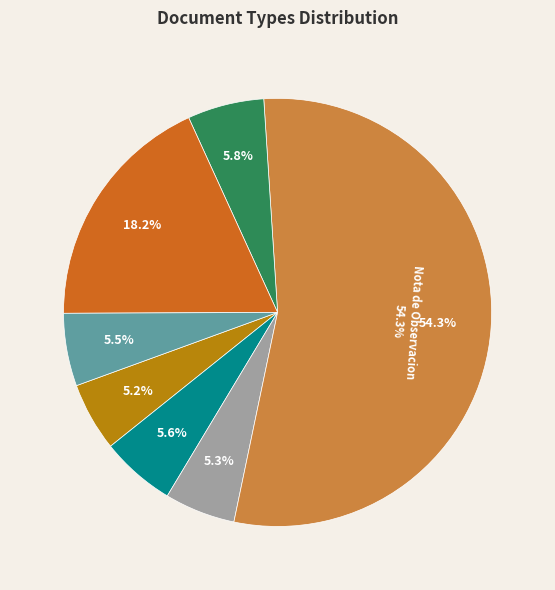

To the nearest percent, what portion does Acta de Apertura represent?

5%